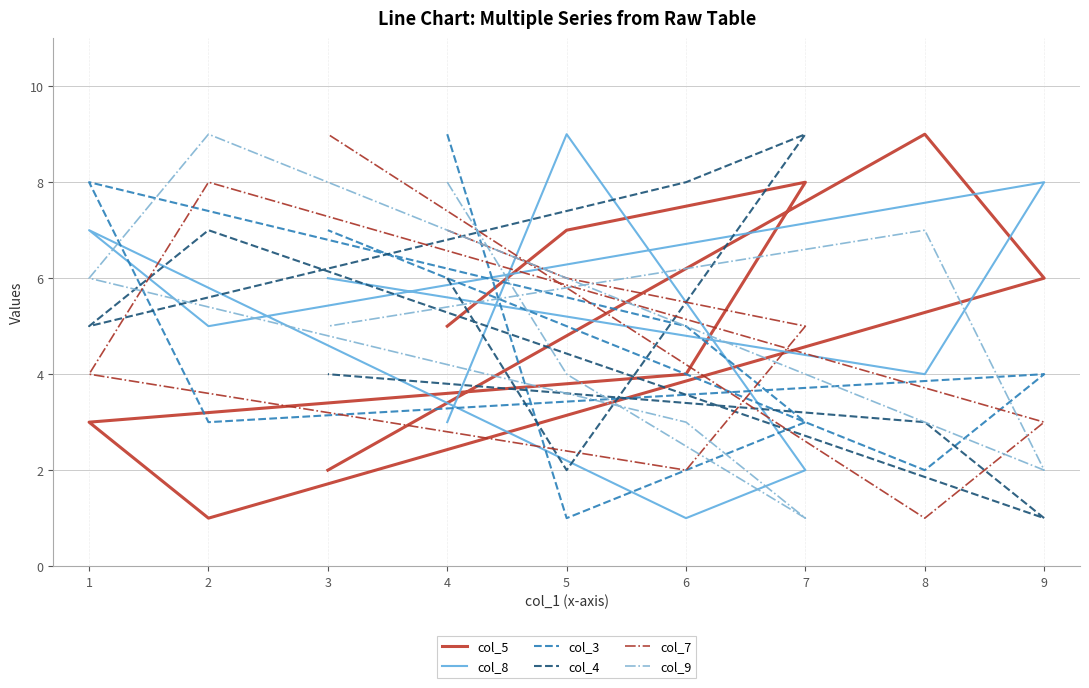

In col_7, how many points are lower than both neighbors (excluding endpoints)?

2